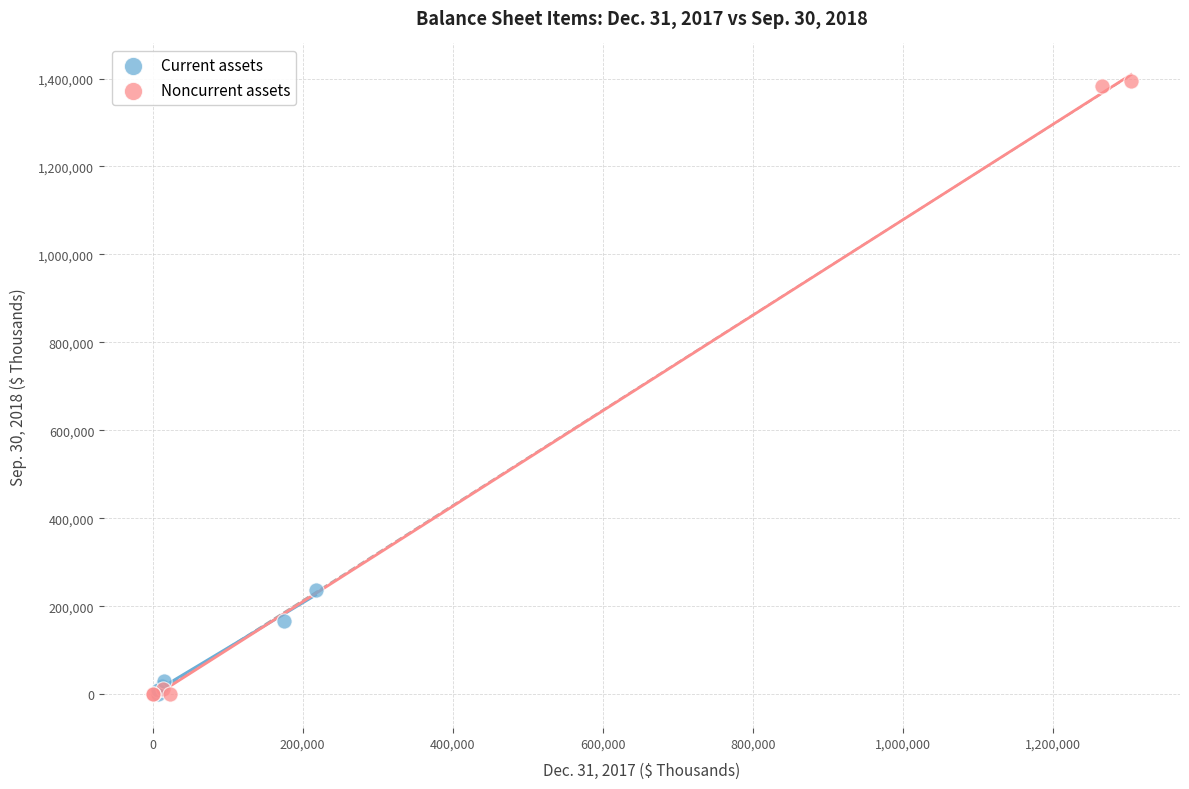

Which series contains the highest Y value?

Noncurrent assets